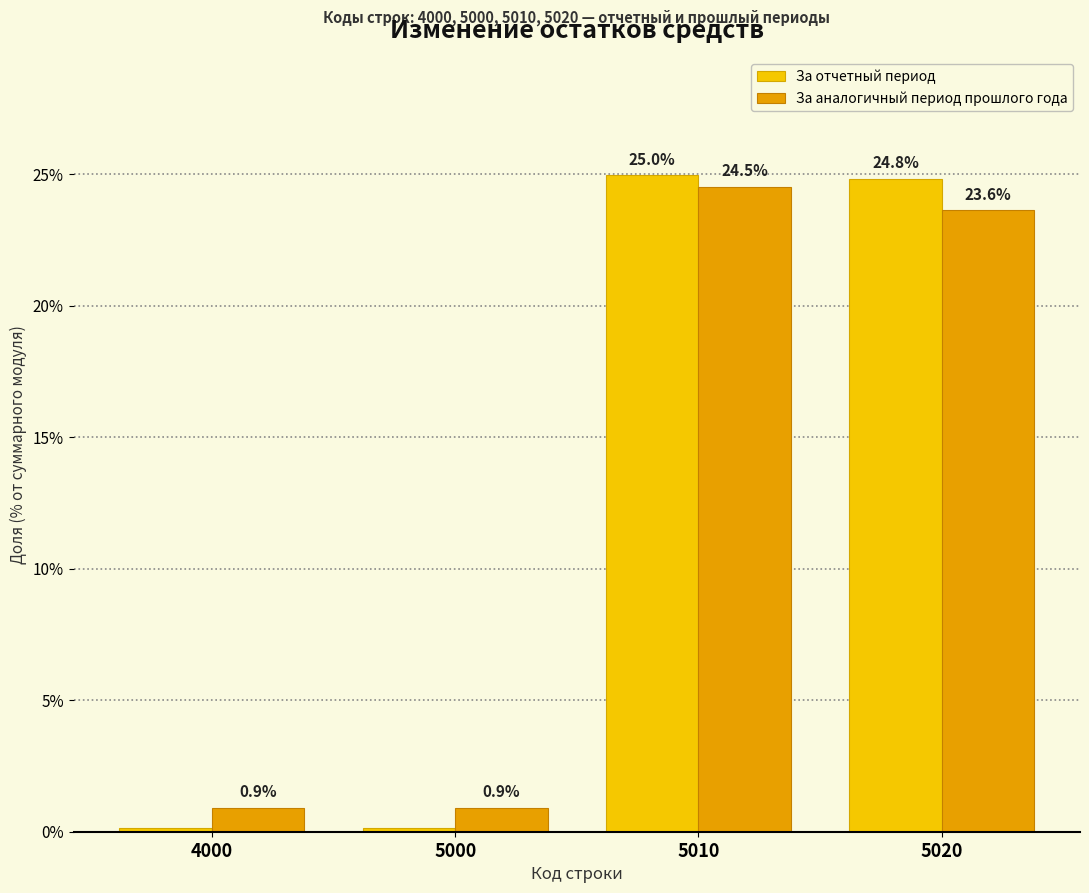

Read the За отчетный период value at 5010.

25.0